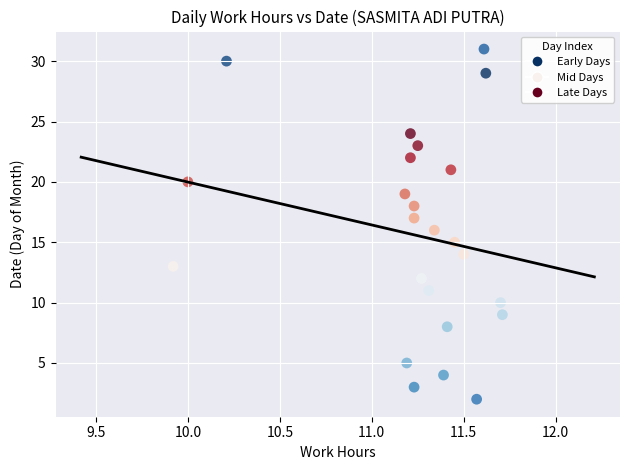

What is the range of Y values (max minus min)?

29